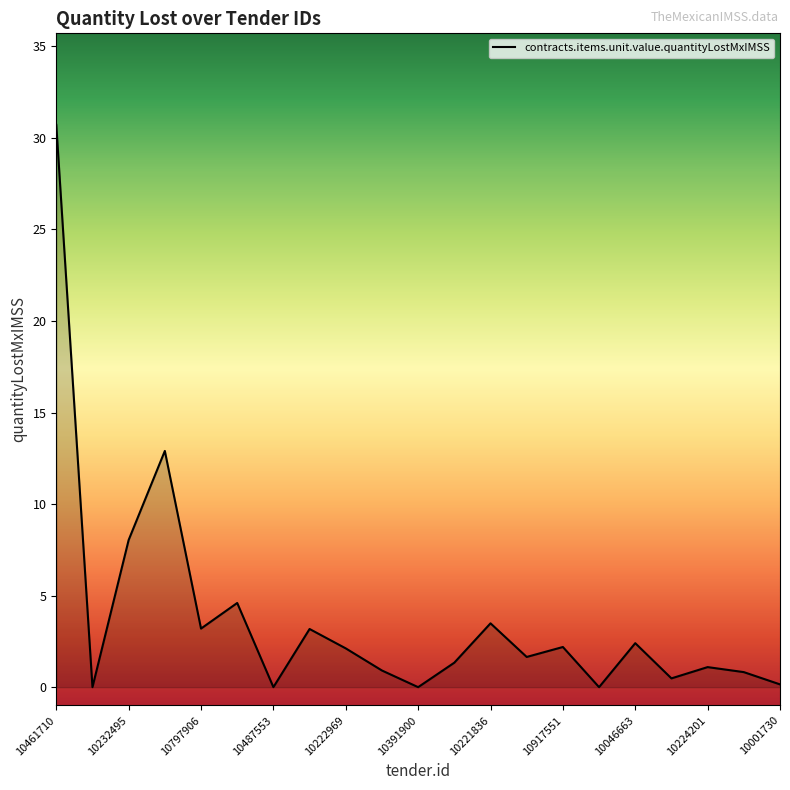

What is the greatest value displayed?

30.7